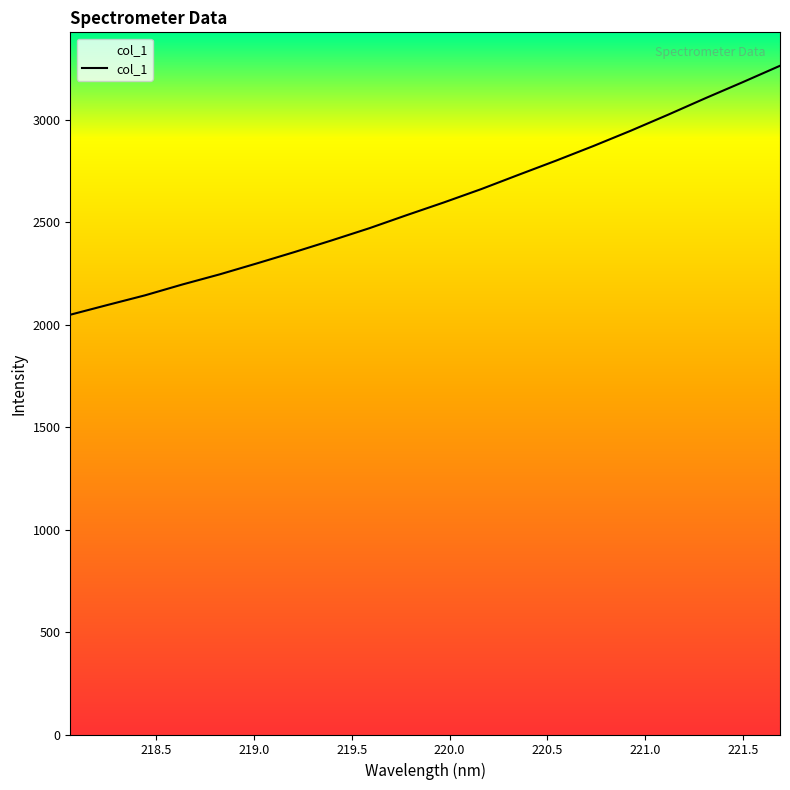

What is the minimum value shown in the chart?

2049.4